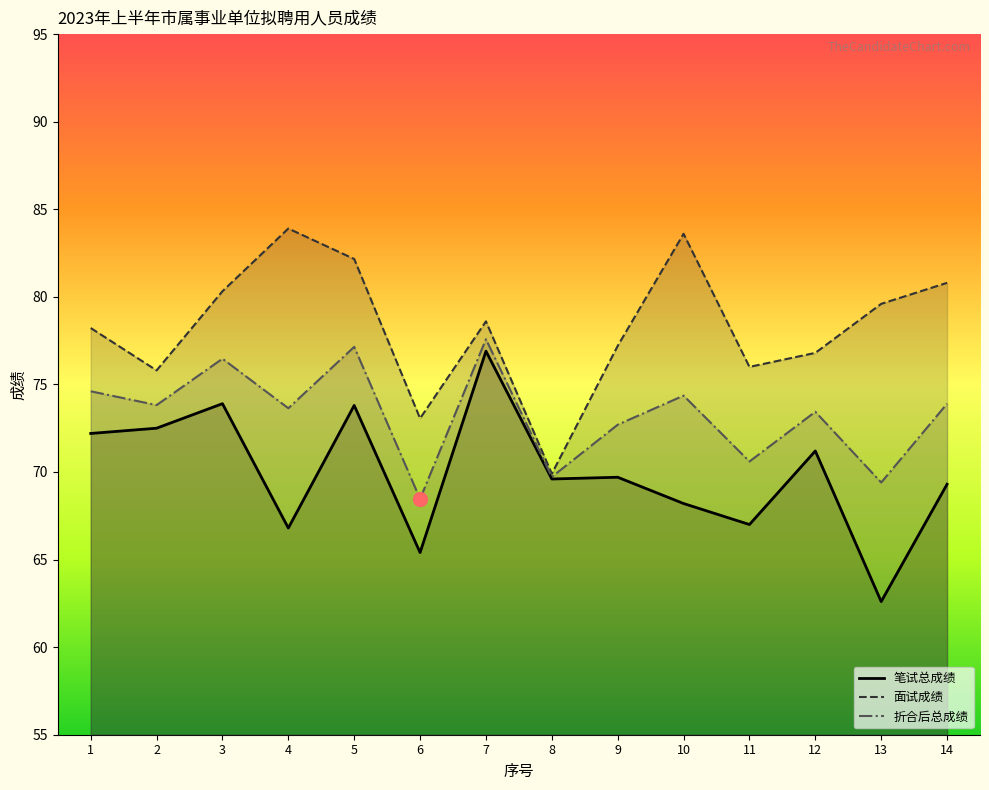

True or false: 笔试总成绩 and 折合后总成绩 intersect in this chart.

False